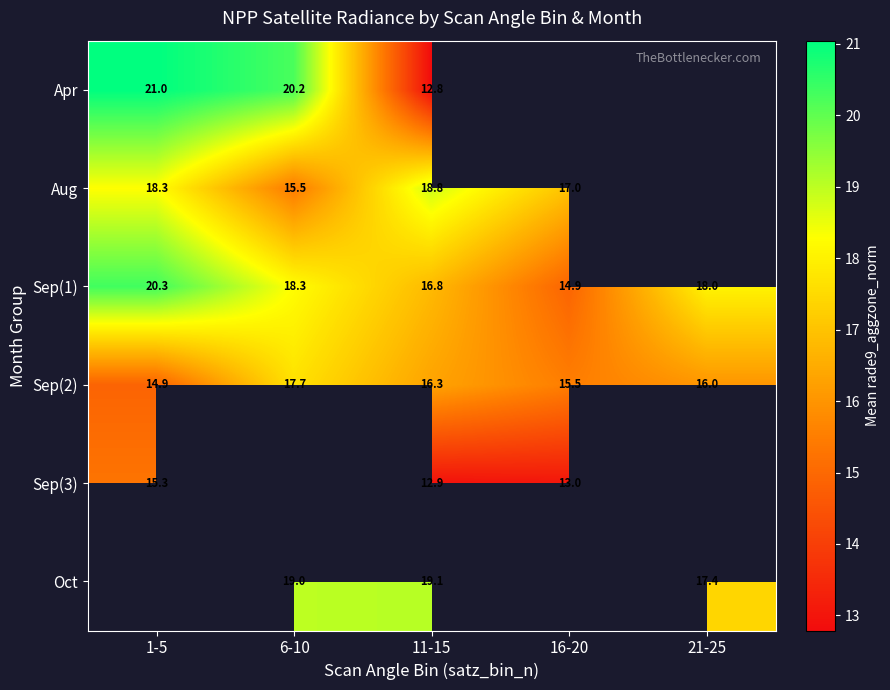

Is the value of Sep(2) at 11-15 greater than the value of Apr at 6-10?

No